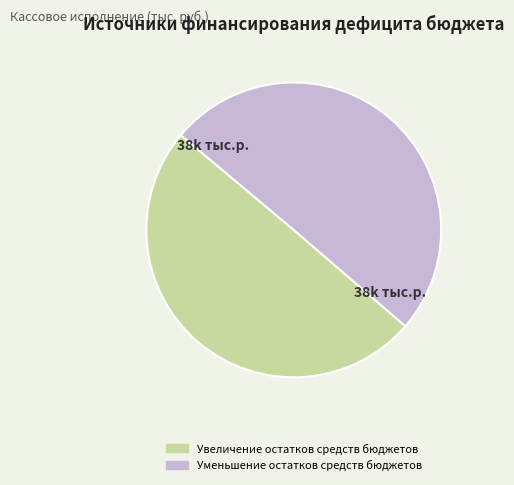

What is the ratio of the value at Увеличение остатков средств бюджетов to the value at Уменьшение остатков средств бюджетов?

1.0